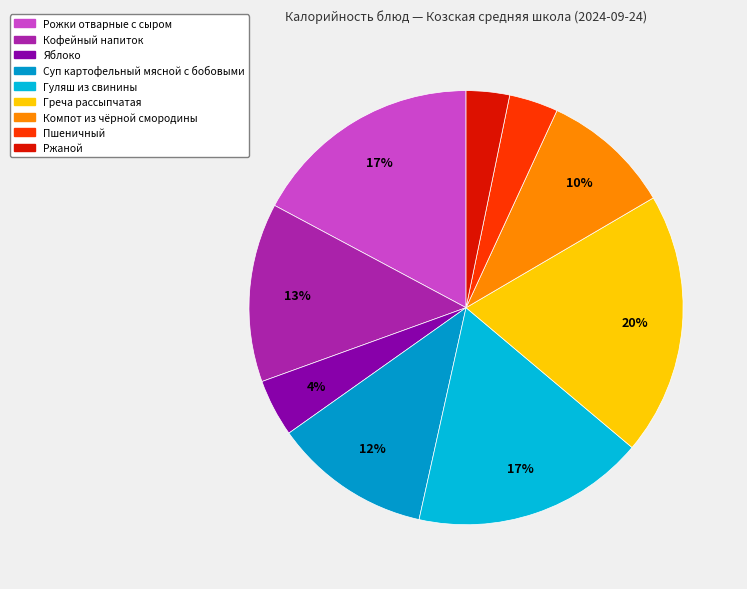

True or false: Пшеничный accounts for 1% of the total.

False